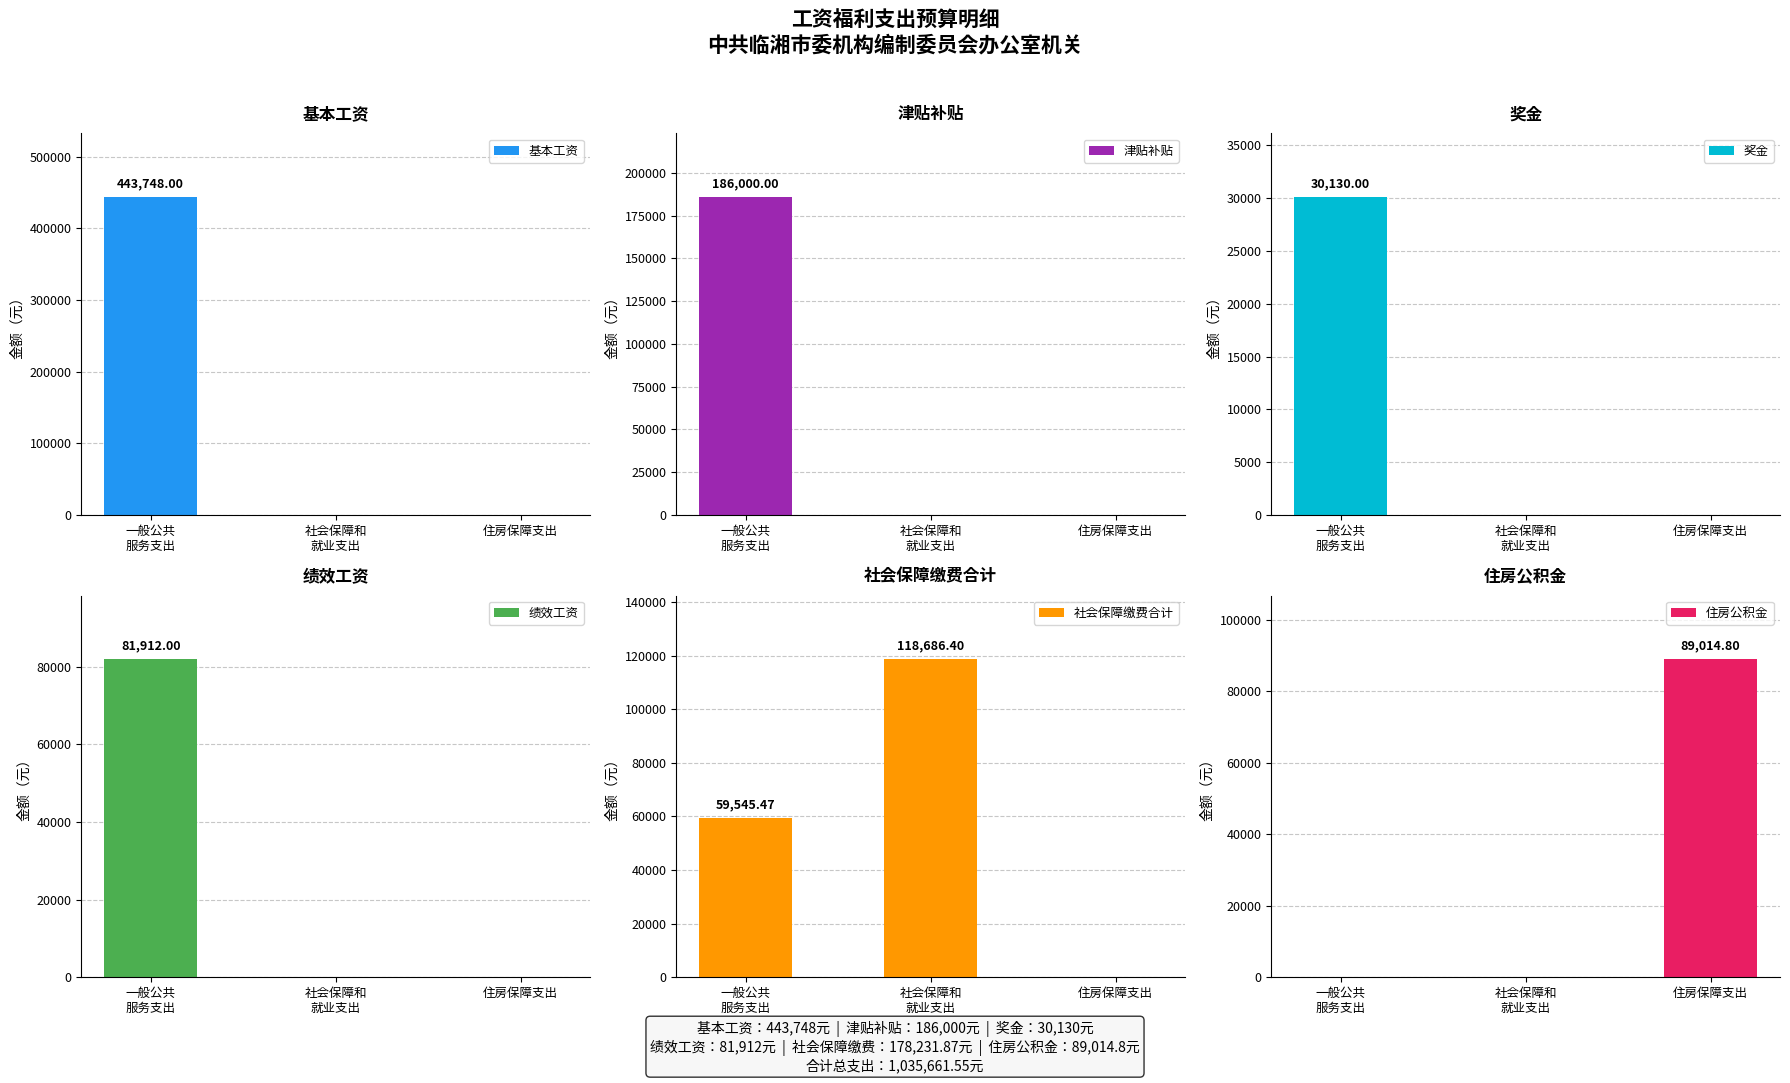

Does the chart contain any negative values?

No